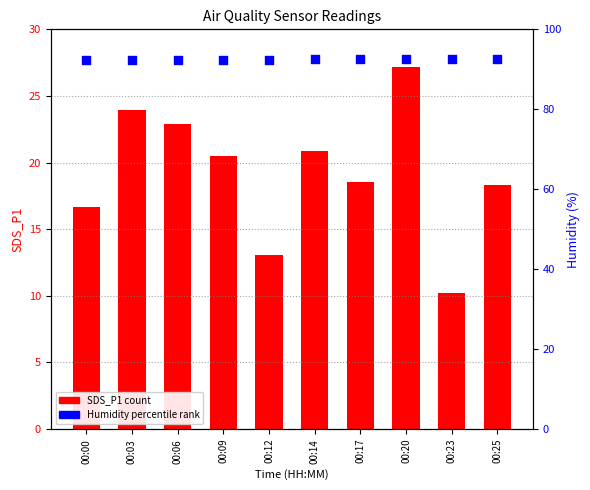

Which series has the largest total across all categories?

Humidity (percentile rank)